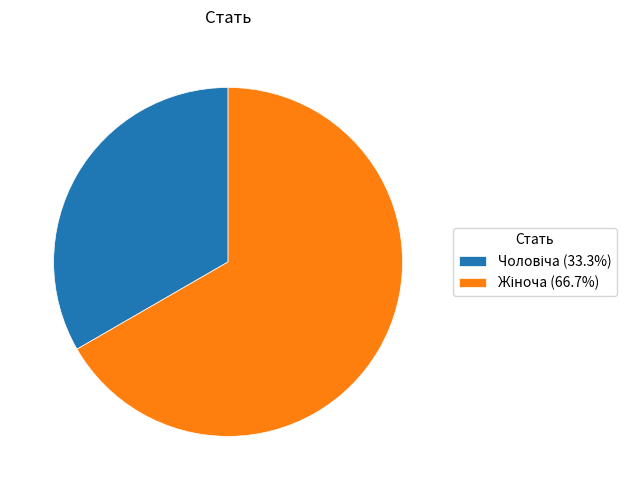

Is there a majority slice in this chart?

Yes